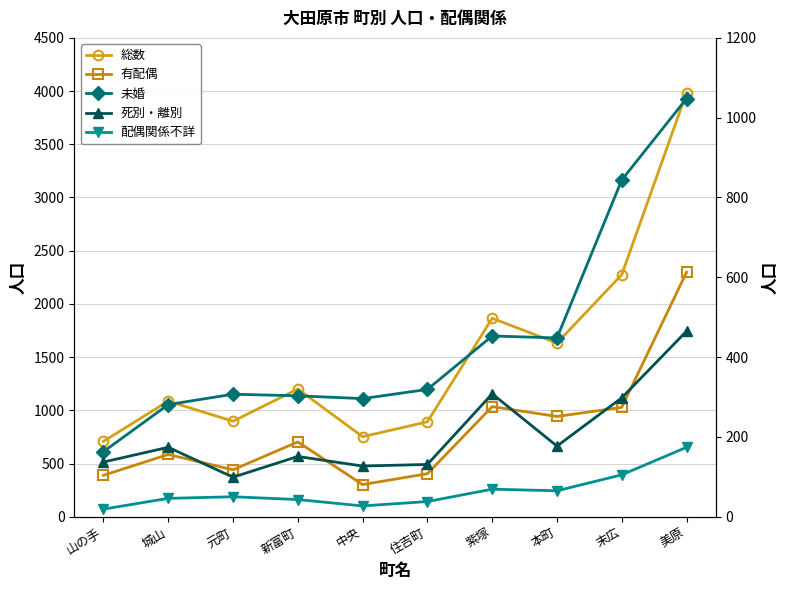

True or false: 配偶関係不詳 and 総数 intersect in this chart.

False